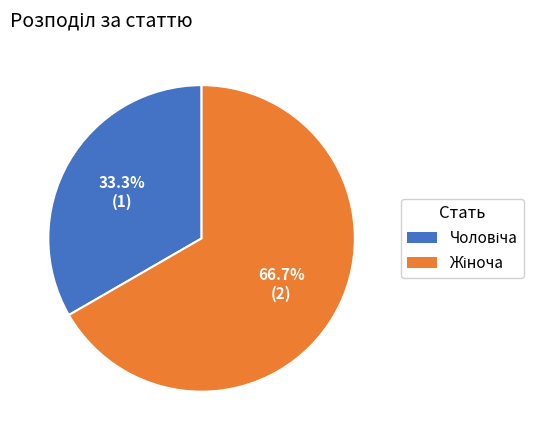

Count the number of slices in the pie.

2